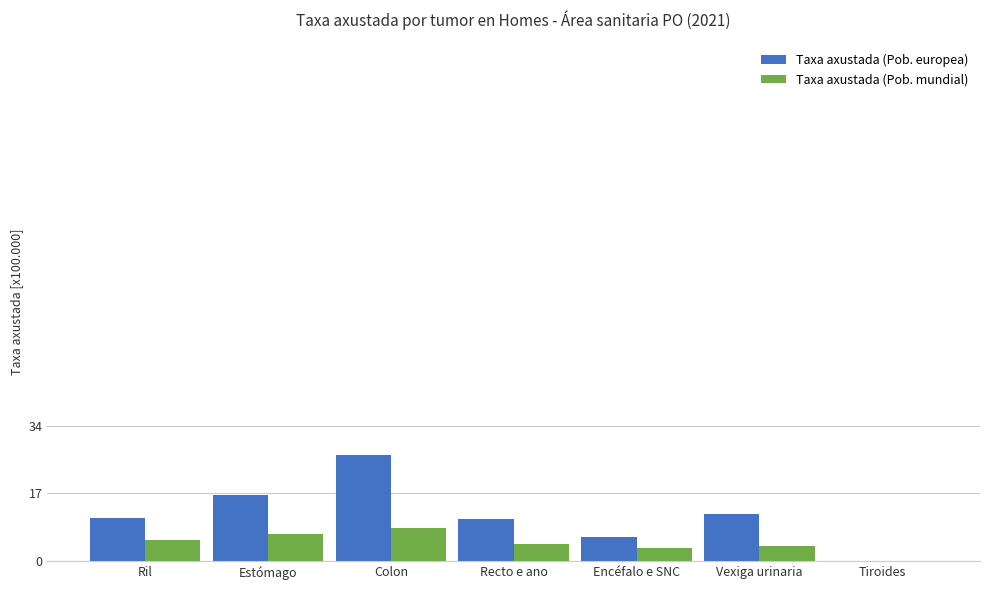

What is the average value of the Taxa axustada (Pob. europea) series?

11.8